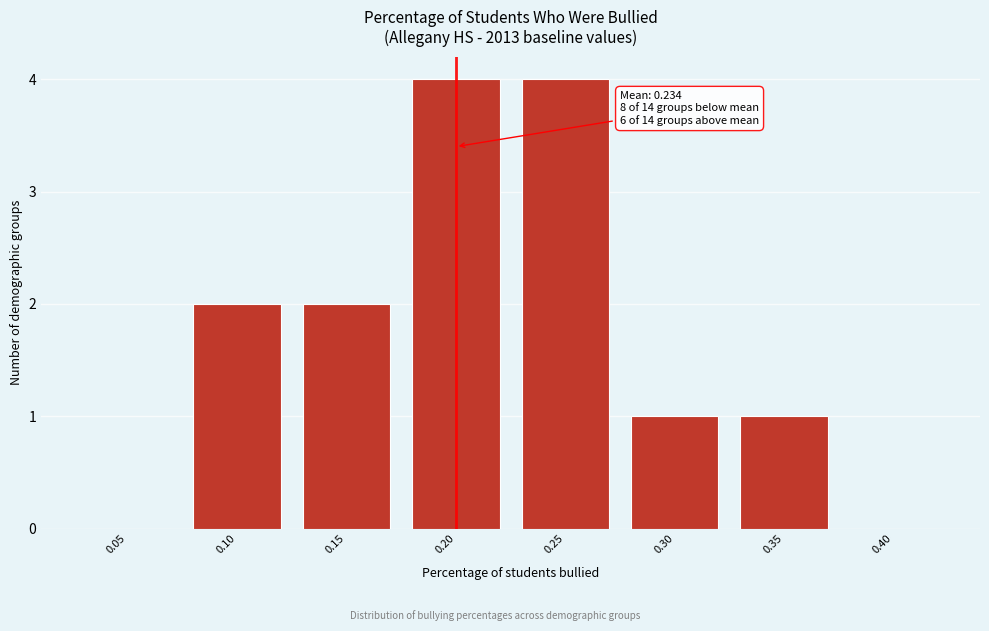

Reading left to right, list all the values displayed in this chart.

0.05=0	0.10=2	0.15=2	0.20=4	0.25=4	0.30=1	0.35=1	0.40=0